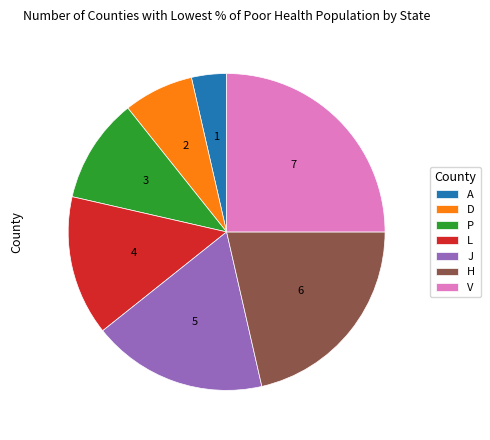

Which slice is the largest?

V